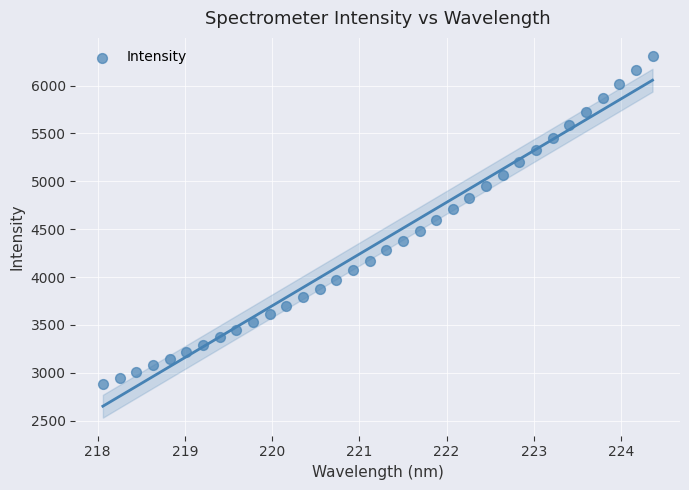

What is the range of Y values (max minus min)?

3422.4